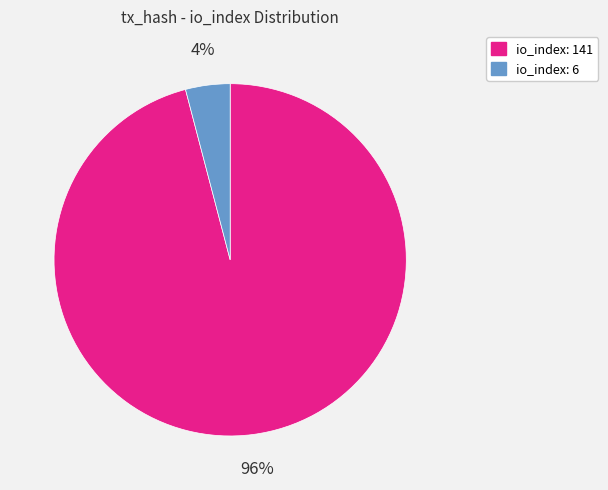

How many slices are in this pie chart?

2